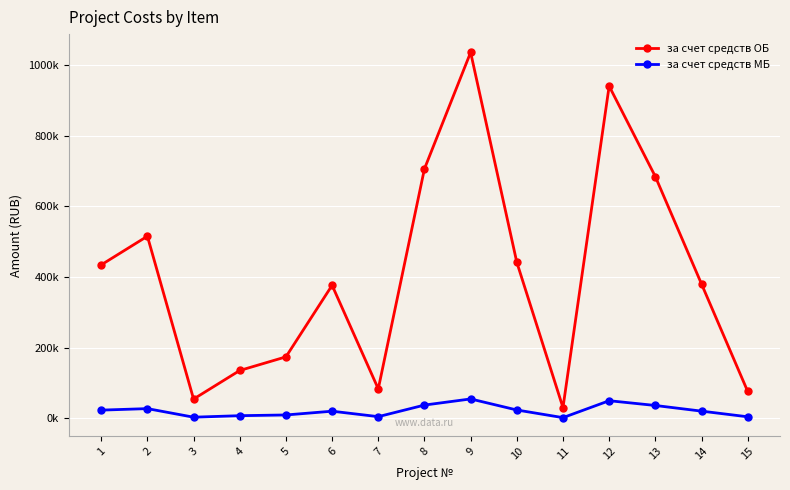

What is the value of the за счет средств ОБ point at the 9th from the left?

1035500.0